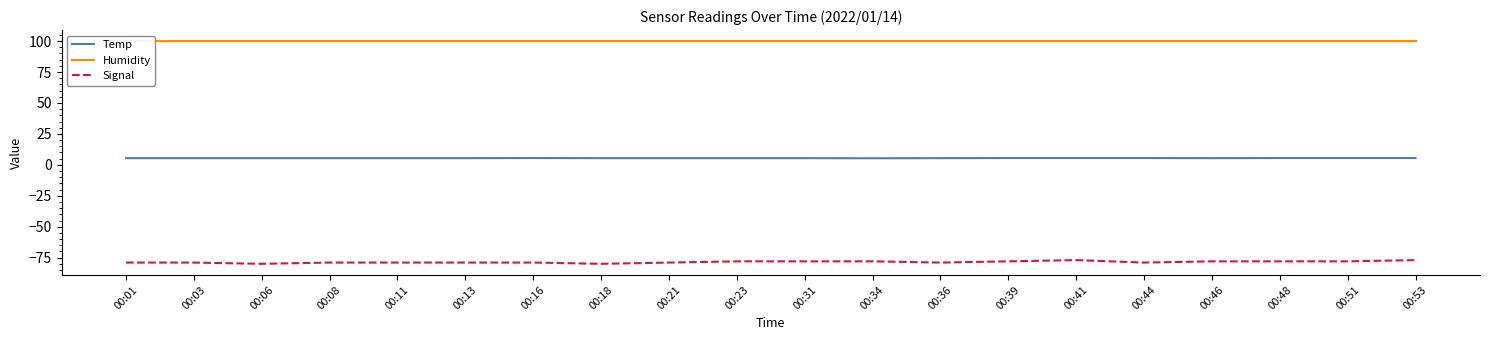

What is the difference between the second highest and second lowest values in the Signal series?

3.0